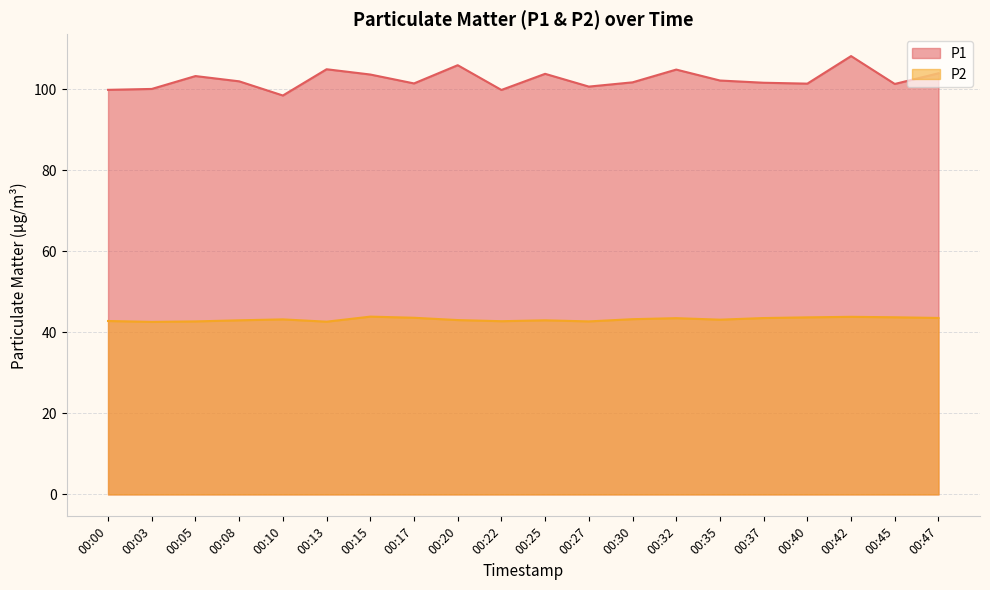

True or false: P2 has a value of 26.6 at 00:08.

False